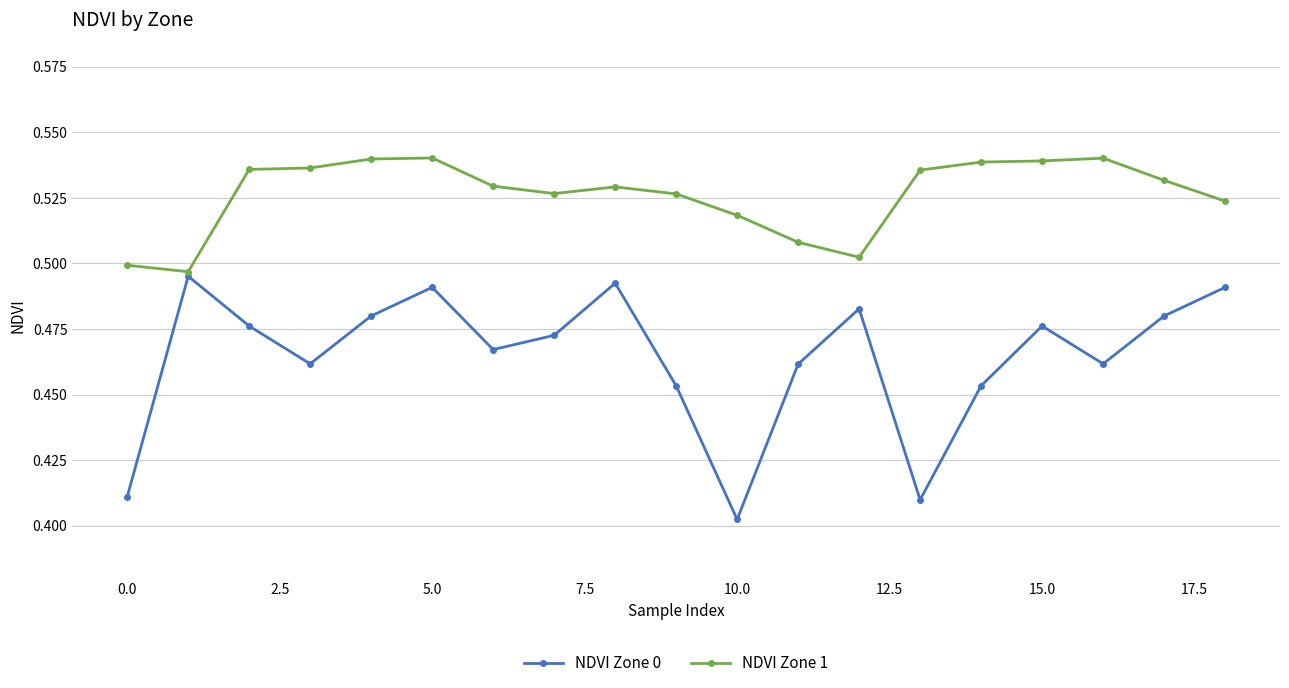

What are all the series names shown in the legend?

NDVI Zone 0, NDVI Zone 1